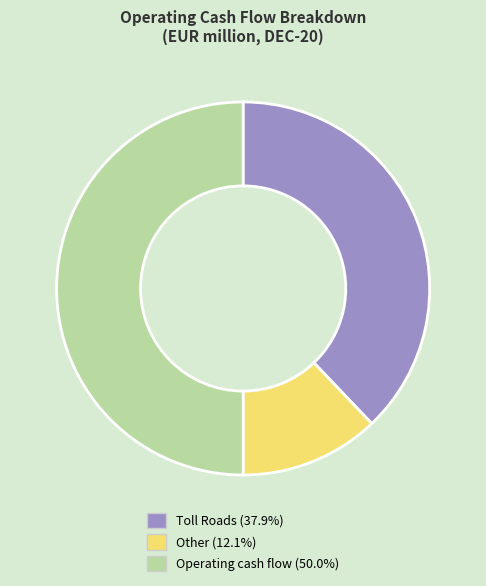

Combined, do Toll Roads and Operating cash flow account for over 50%?

Yes